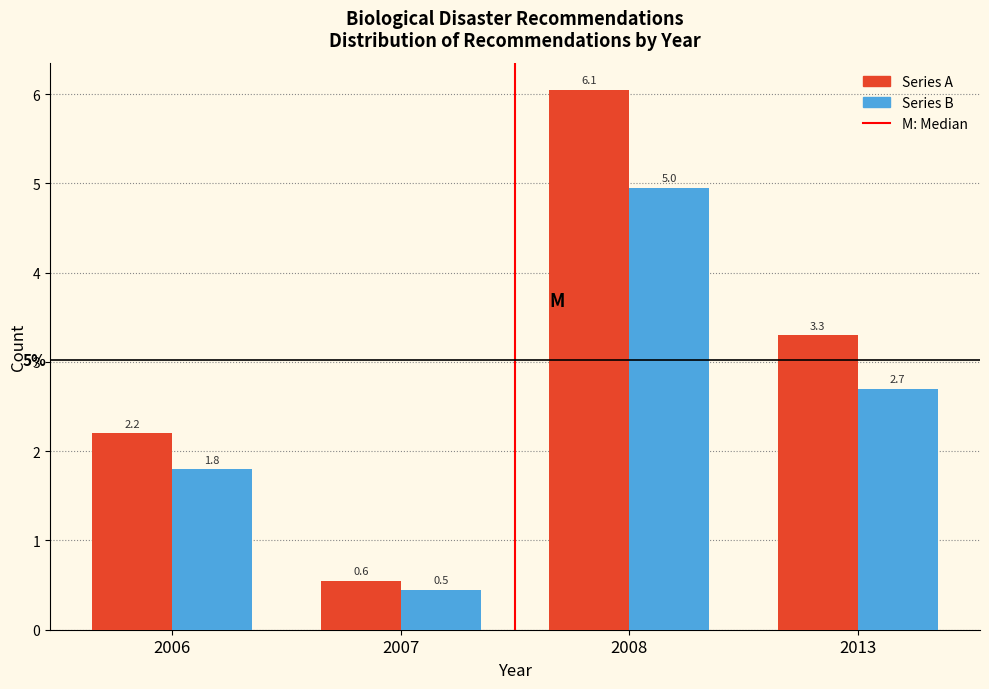

What is the minimum value shown in the chart?

0.5